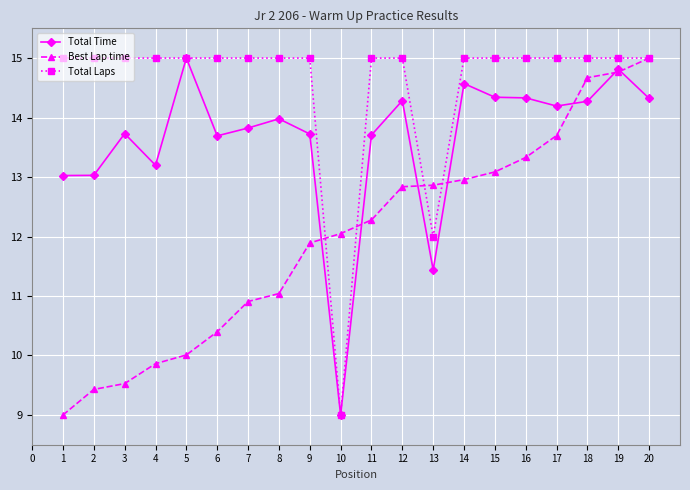

At which category does Total Time reach its first local peak?

3